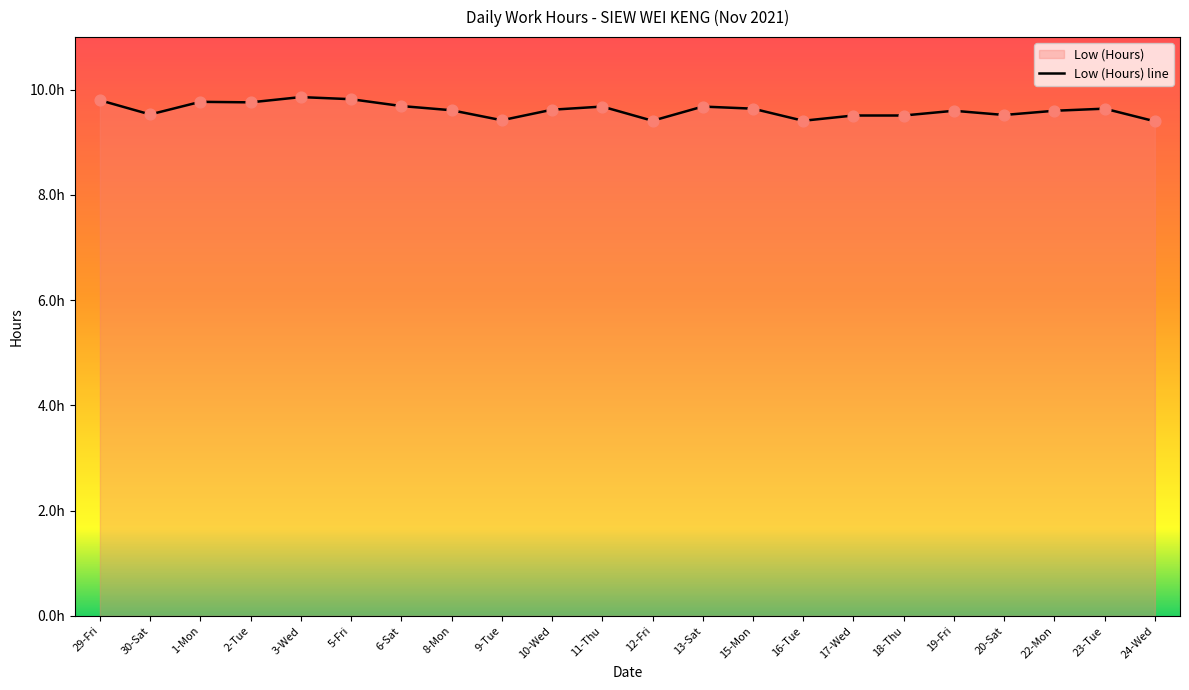

Between 11-Thu and 29-Fri, which is larger?

29-Fri